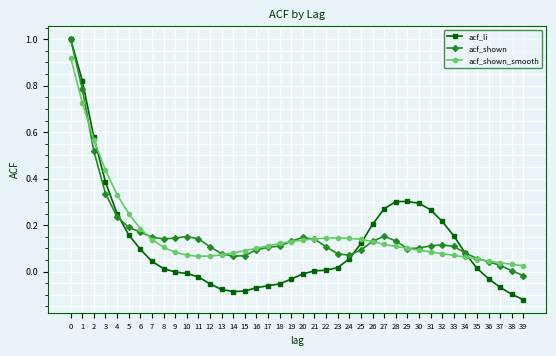

What is the maximum value shown in the chart?

1.0